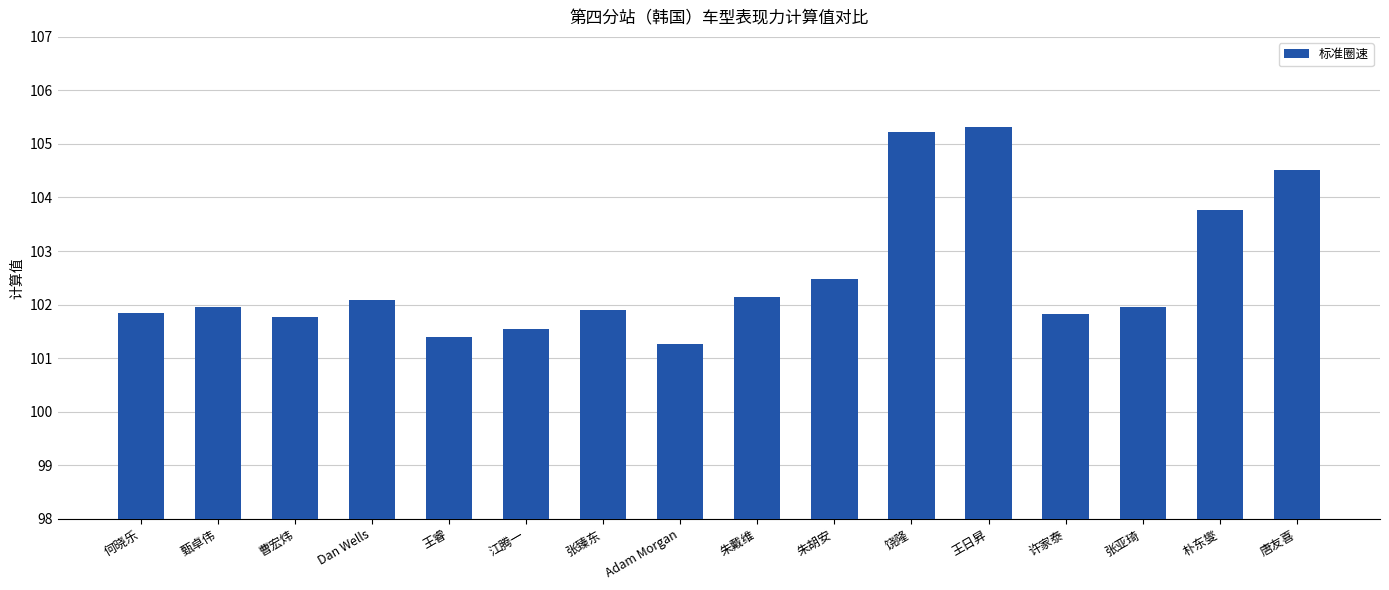

What is the smallest value displayed?

101.3